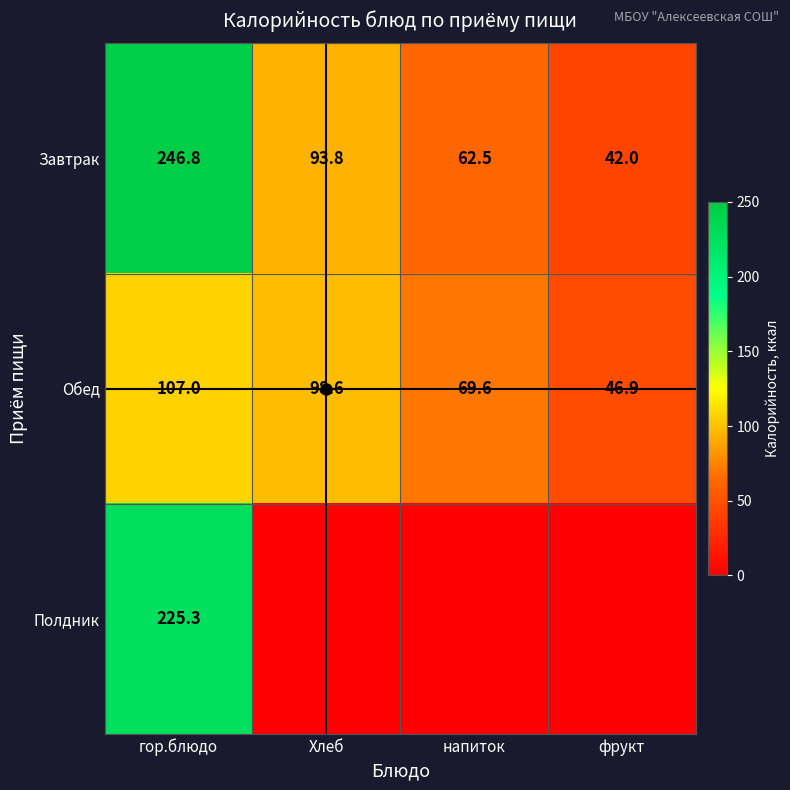

The value of Обед at гор.блюдо is 166.9. True or false?

False